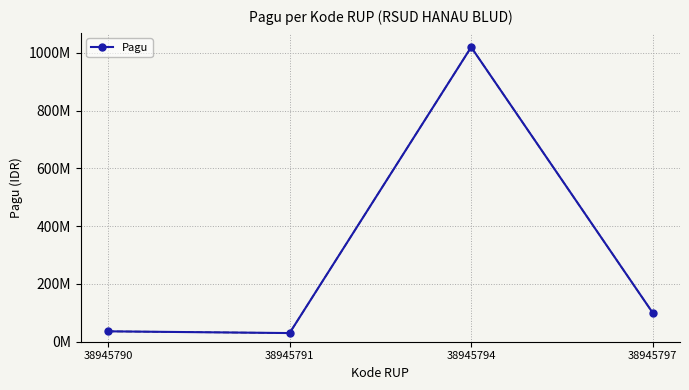

At which category does the data reach its first local peak?

38945794